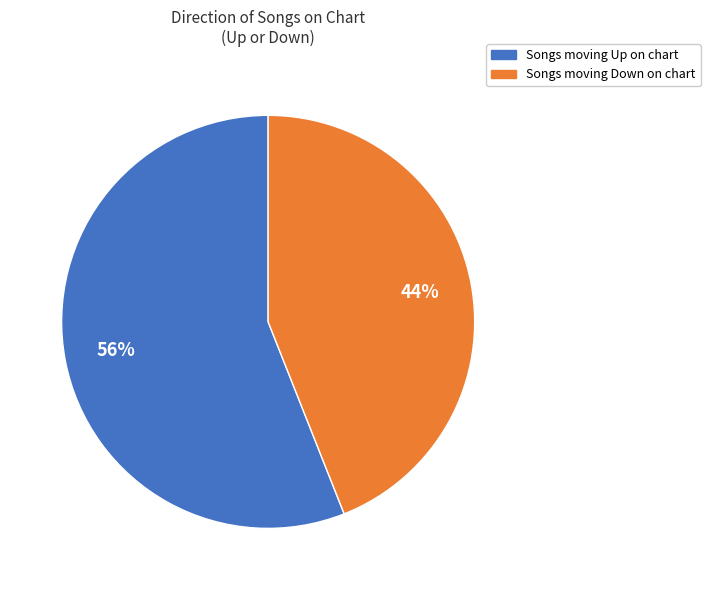

To the nearest percent, what is the difference between the largest and smallest slice percentages?

12%